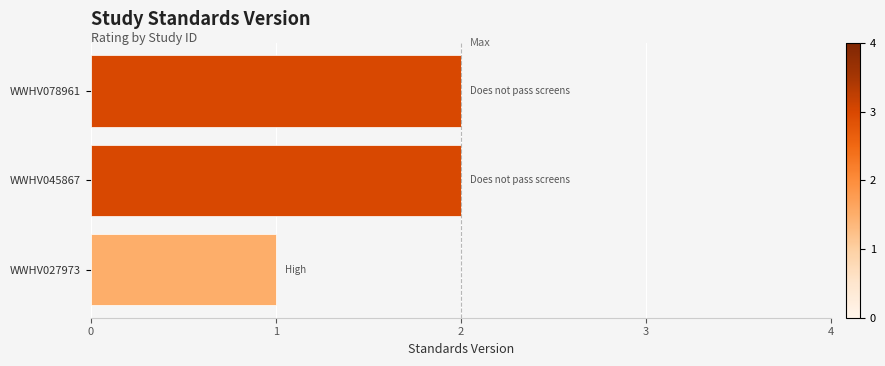

Does the chart contain any negative values?

No